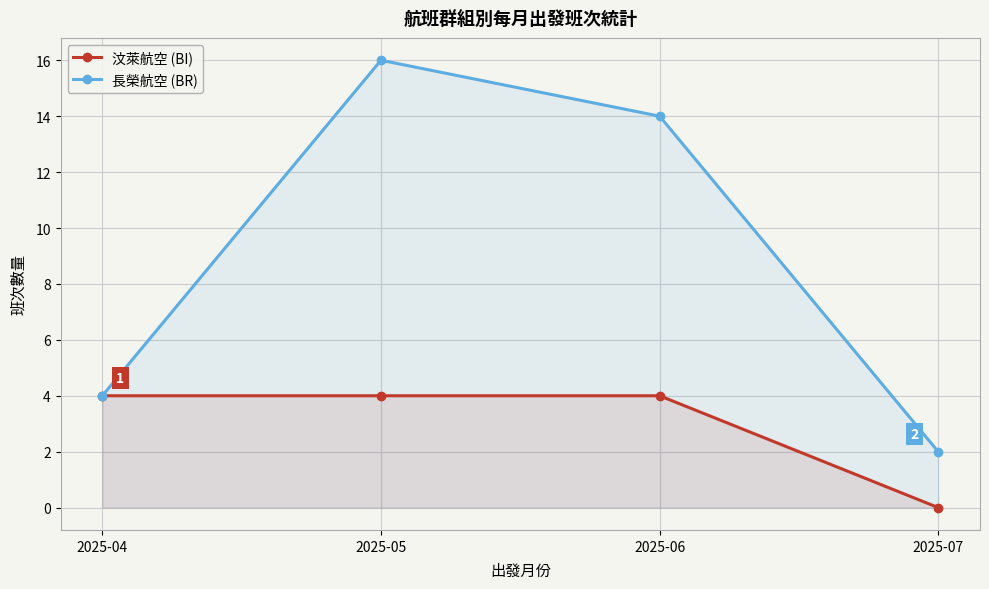

What is the sum of all 長榮航空 (BR) values?

36